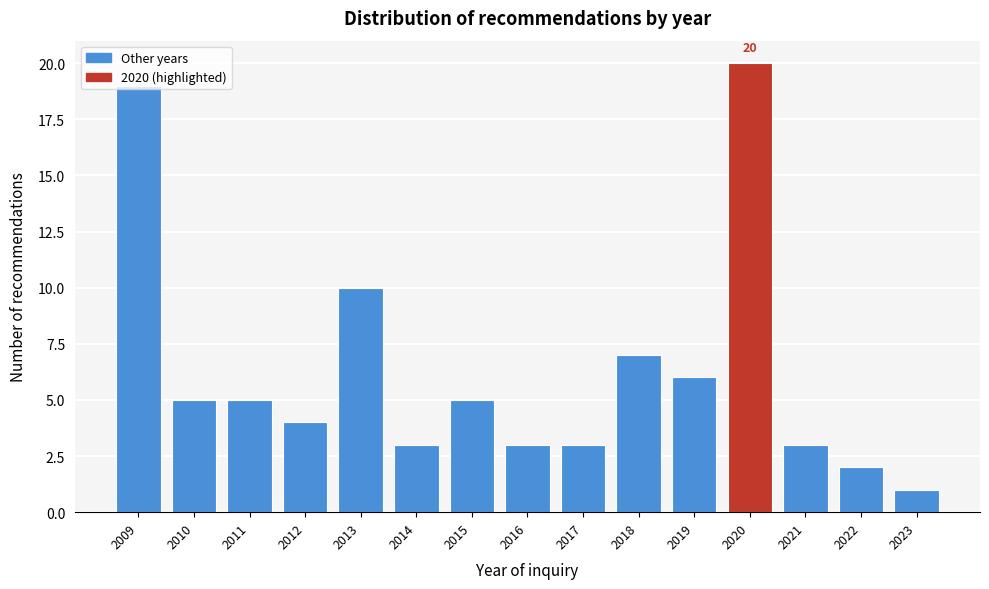

What is the value of the 8th bar from the left?

3